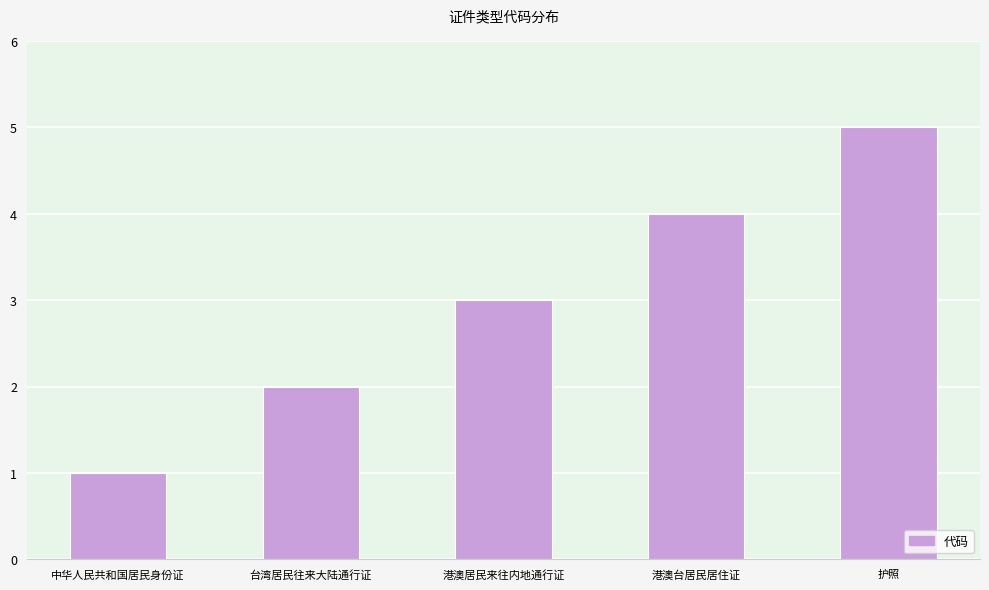

What is the change in value from 中华人民共和国居民身份证 to 港澳居民来往内地通行证?

+2